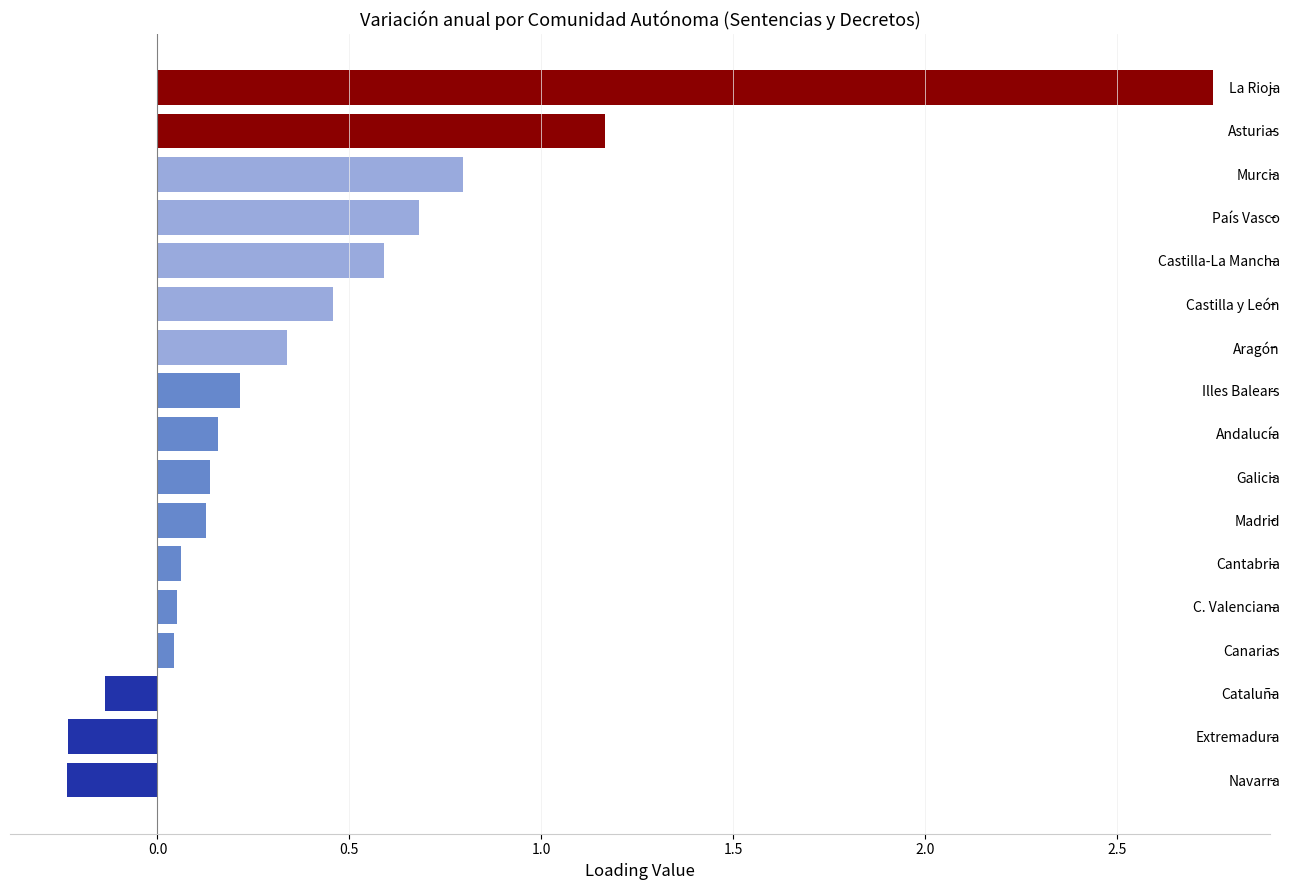

Which category has the highest value across all series?

La Rioja